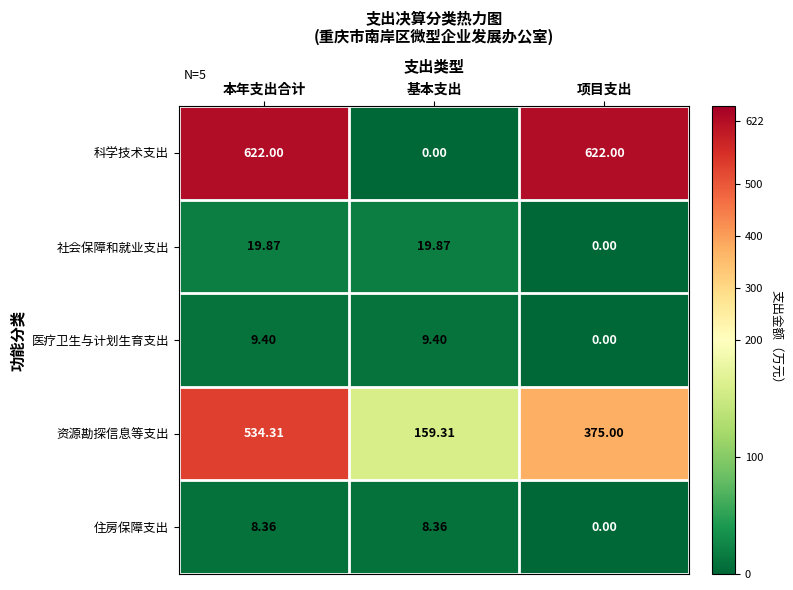

At which category is the sum across all series the highest?

本年支出合计